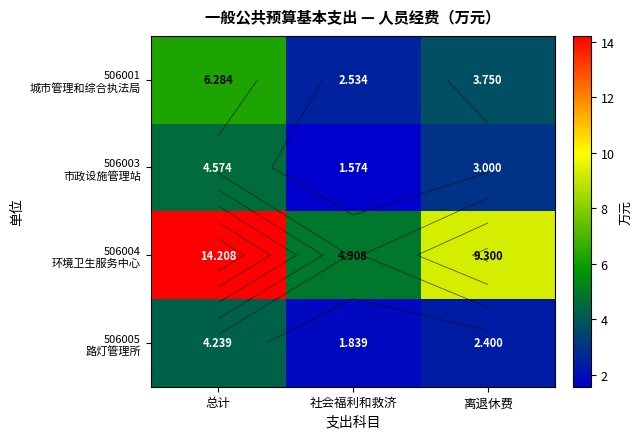

At which category does the chart reach its peak across all series?

总计